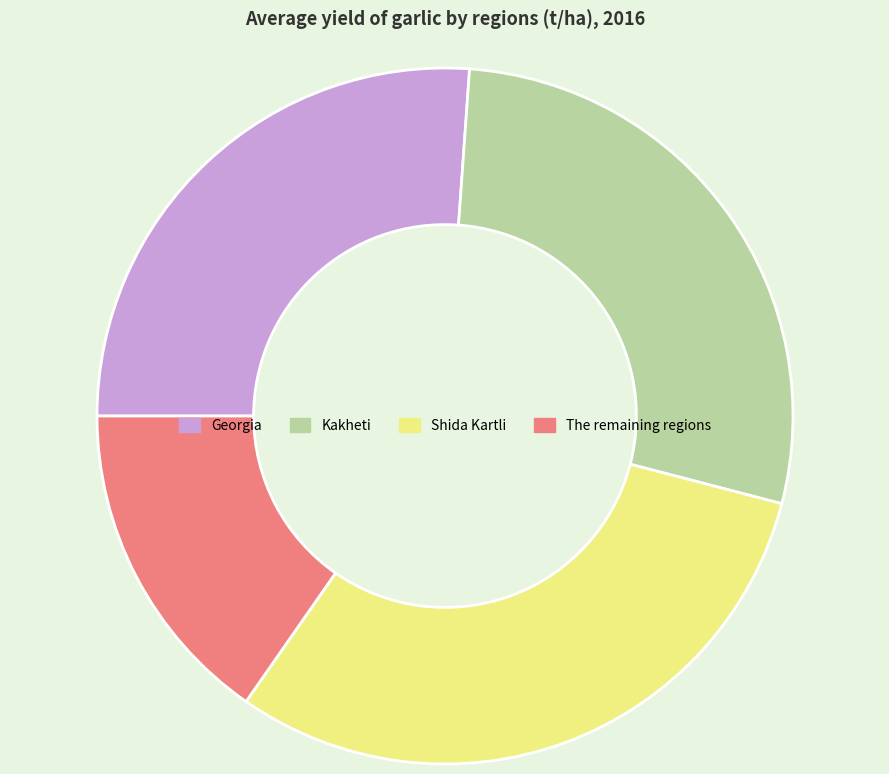

Is it true that The remaining regions is 6% of the pie?

False